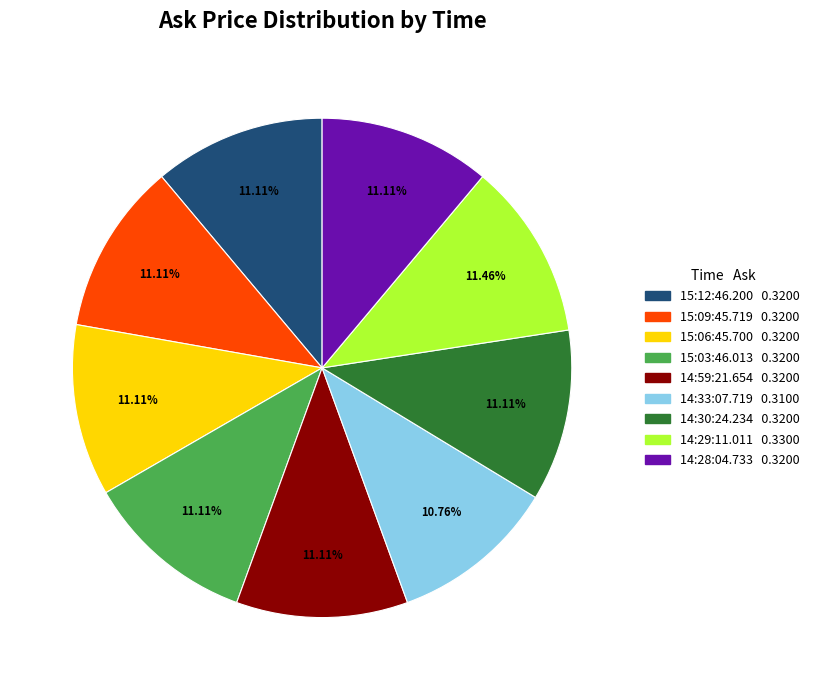

To the nearest percent, what is the average slice percentage?

11%